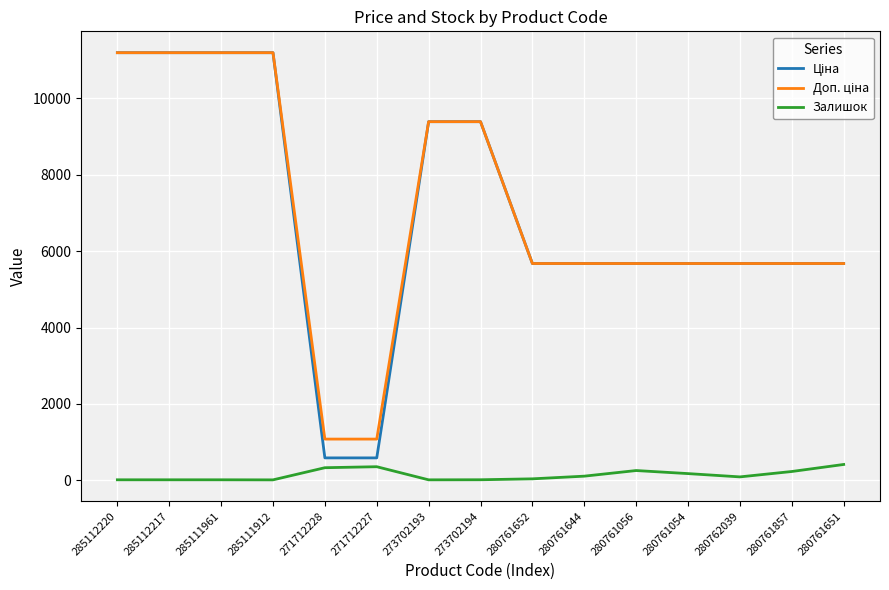

What is the highest value of the Залишок series?

418.0